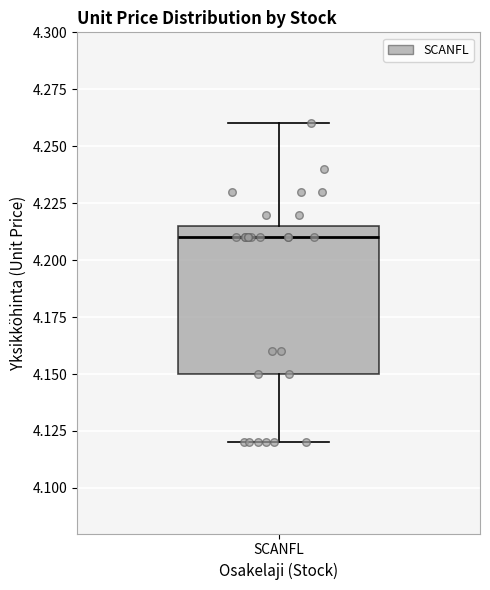

Where is the upper edge of the box for SCANFL on the y-axis? The values are not printed on the chart, so give them approximately, as read against the axis.

4.215